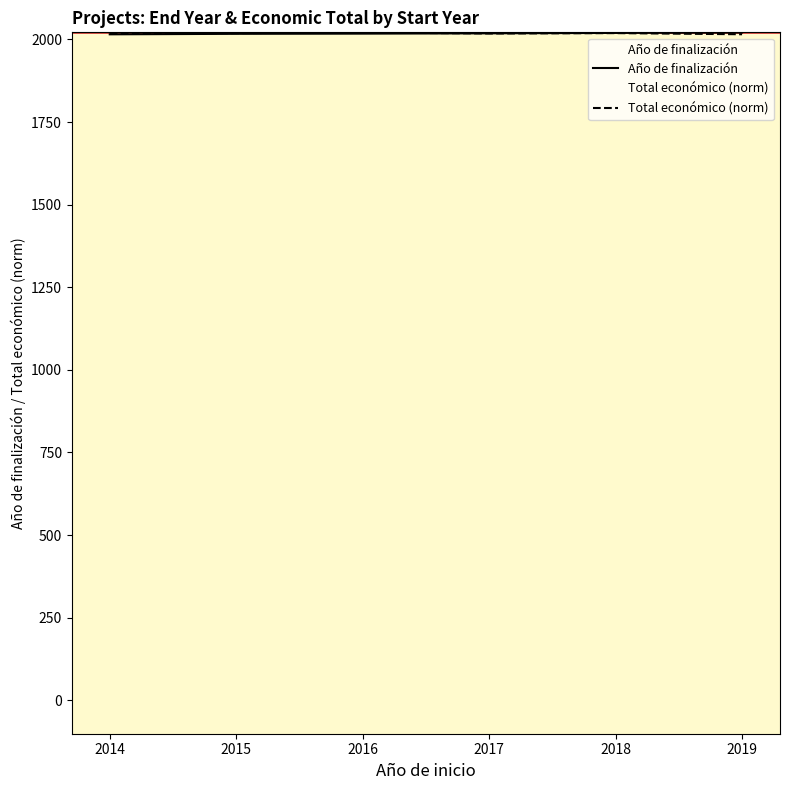

How many times do Año de finalización and Total económico (norm) cross each other?

1